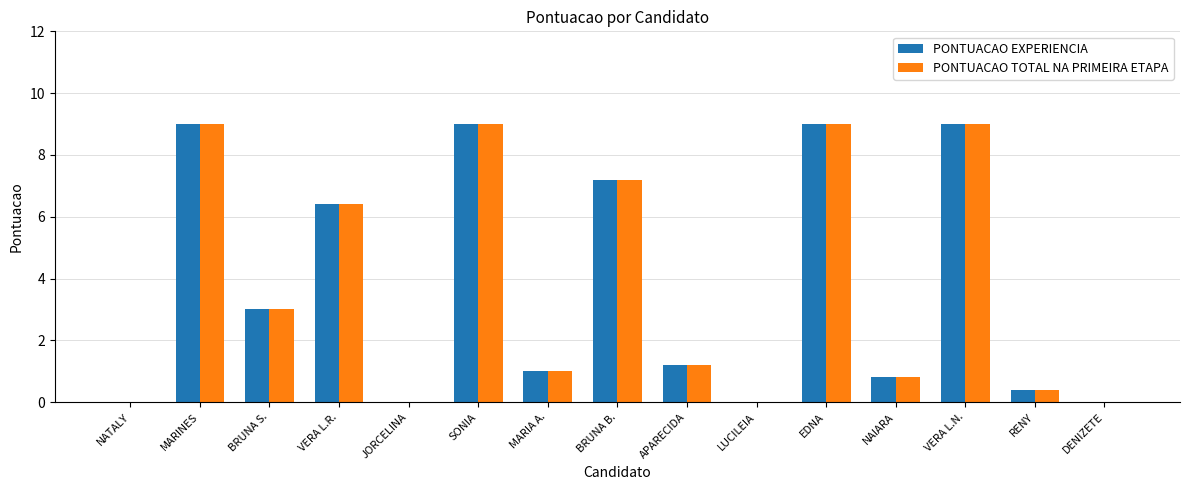

Are the bars grouped side by side (vs. stacked)?

Yes